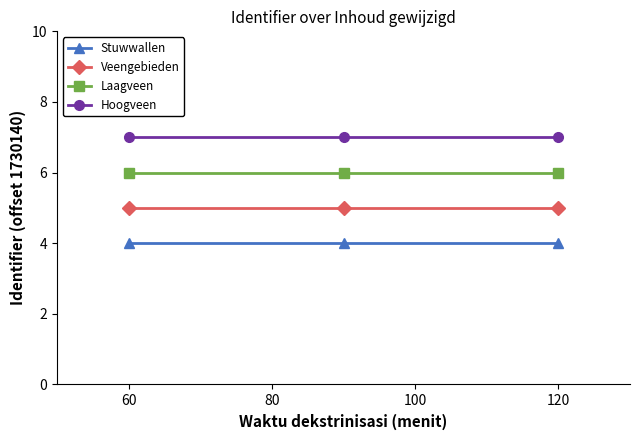

What is the sum of all Stuwwallen values?

12